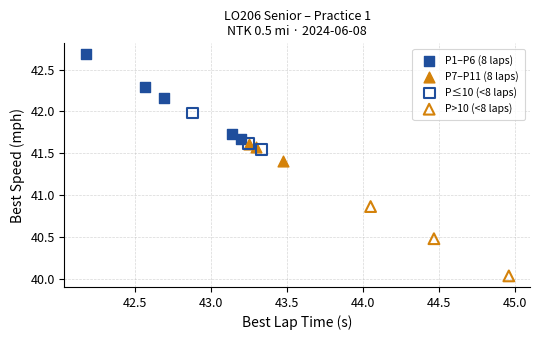

What are all the series names shown in the legend?

P1–P6 (8 laps), P7–P11 (8 laps), P≤10 (<8 laps), P>10 (<8 laps)